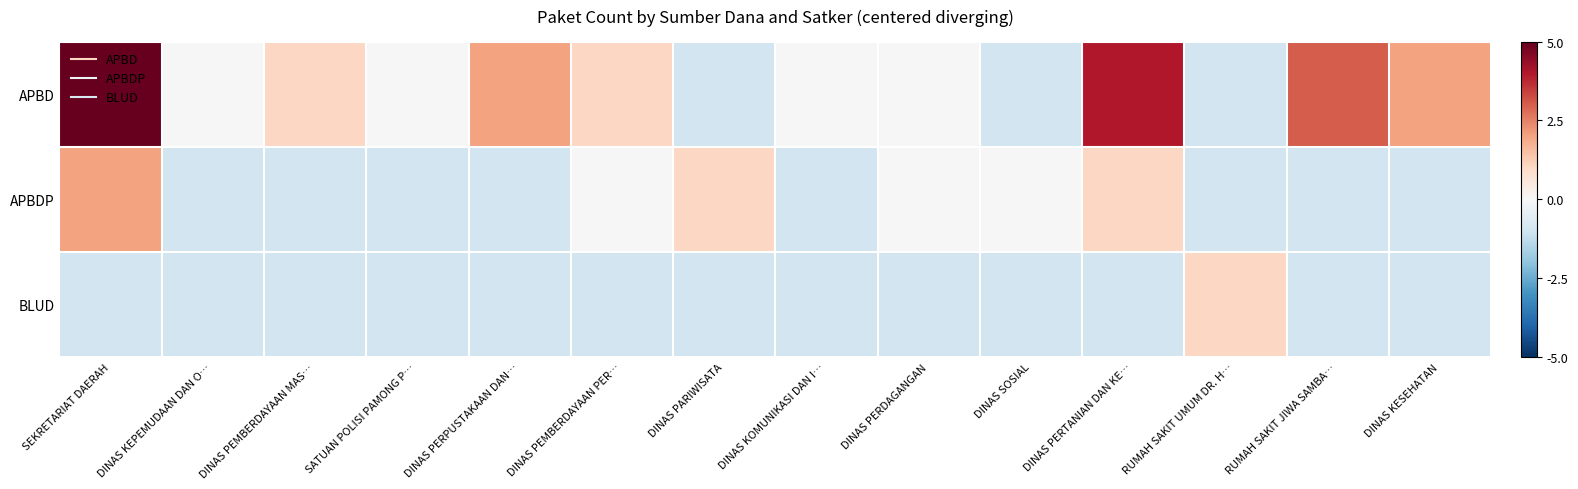

Reading left to right, list all the values displayed in this chart.

APBD: SEKRETARIAT DAERAH=5.0	DINAS KEPEMUDAAN DAN O…=0.0	DINAS PEMBERDAYAAN MAS…=1.0	SATUAN POLISI PAMONG P…=0.0	DINAS PERPUSTAKAAN DAN…=2.0	DINAS PEMBERDAYAAN PER…=1.0	DINAS PARIWISATA=-1.0	DINAS KOMUNIKASI DAN I…=0.0	DINAS PERDAGANGAN=0.0	DINAS SOSIAL=-1.0	DINAS PERTANIAN DAN KE…=4.0	RUMAH SAKIT UMUM DR. H…=-1.0	RUMAH SAKIT JIWA SAMBA…=3.0	DINAS KESEHATAN=2.0
APBDP: SEKRETARIAT DAERAH=2.0	DINAS KEPEMUDAAN DAN O…=-1.0	DINAS PEMBERDAYAAN MAS…=-1.0	SATUAN POLISI PAMONG P…=-1.0	DINAS PERPUSTAKAAN DAN…=-1.0	DINAS PEMBERDAYAAN PER…=0.0	DINAS PARIWISATA=1.0	DINAS KOMUNIKASI DAN I…=-1.0	DINAS PERDAGANGAN=0.0	DINAS SOSIAL=0.0	DINAS PERTANIAN DAN KE…=1.0	RUMAH SAKIT UMUM DR. H…=-1.0	RUMAH SAKIT JIWA SAMBA…=-1.0	DINAS KESEHATAN=-1.0
BLUD: SEKRETARIAT DAERAH=-1.0	DINAS KEPEMUDAAN DAN O…=-1.0	DINAS PEMBERDAYAAN MAS…=-1.0	SATUAN POLISI PAMONG P…=-1.0	DINAS PERPUSTAKAAN DAN…=-1.0	DINAS PEMBERDAYAAN PER…=-1.0	DINAS PARIWISATA=-1.0	DINAS KOMUNIKASI DAN I…=-1.0	DINAS PERDAGANGAN=-1.0	DINAS SOSIAL=-1.0	DINAS PERTANIAN DAN KE…=-1.0	RUMAH SAKIT UMUM DR. H…=1.0	RUMAH SAKIT JIWA SAMBA…=-1.0	DINAS KESEHATAN=-1.0